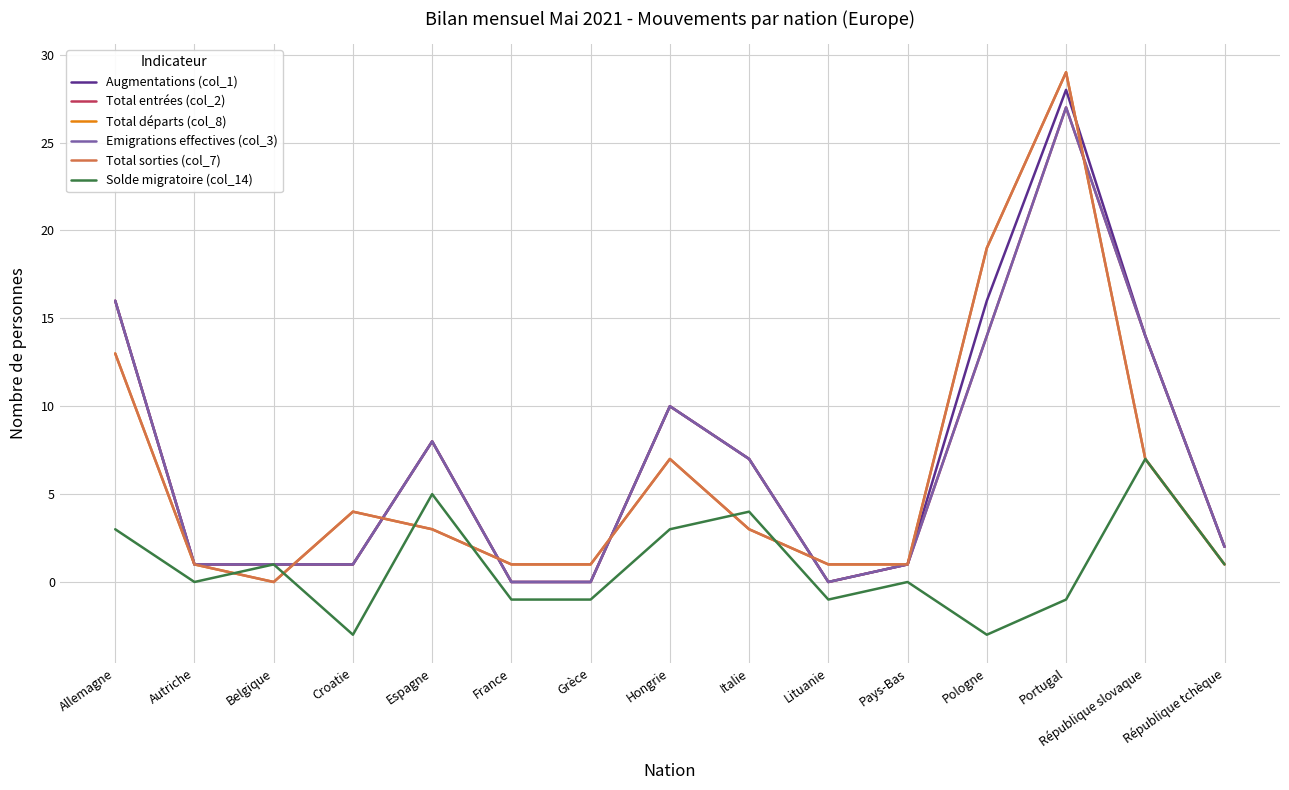

Does the chart display data point markers on the line(s)?

No